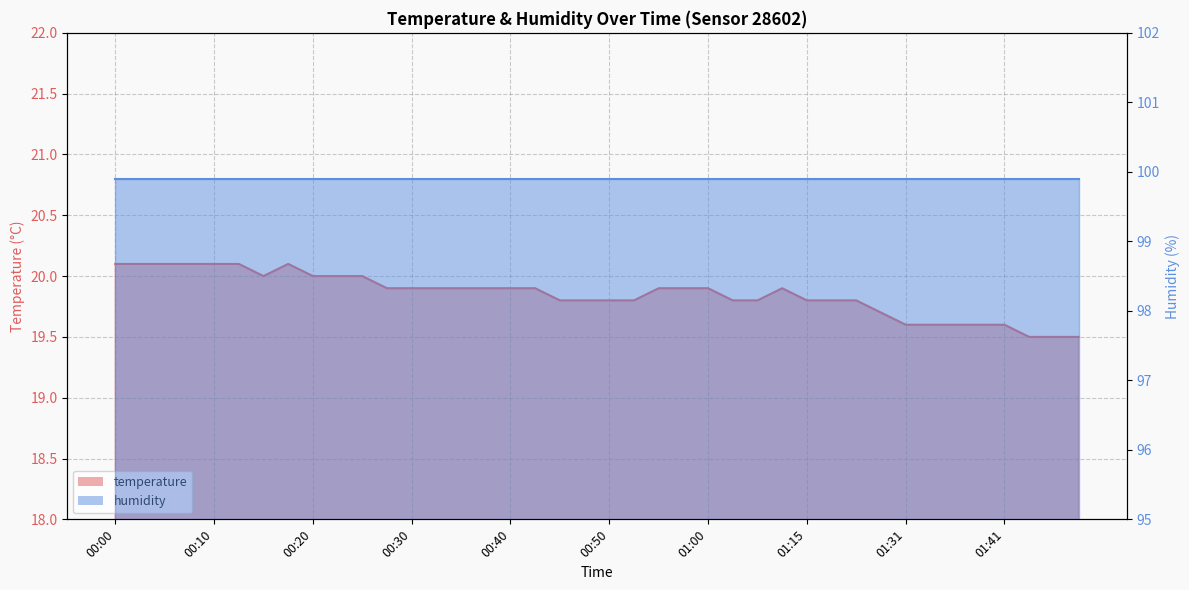

Which has a higher value, 01:06 or 00:23?

00:23